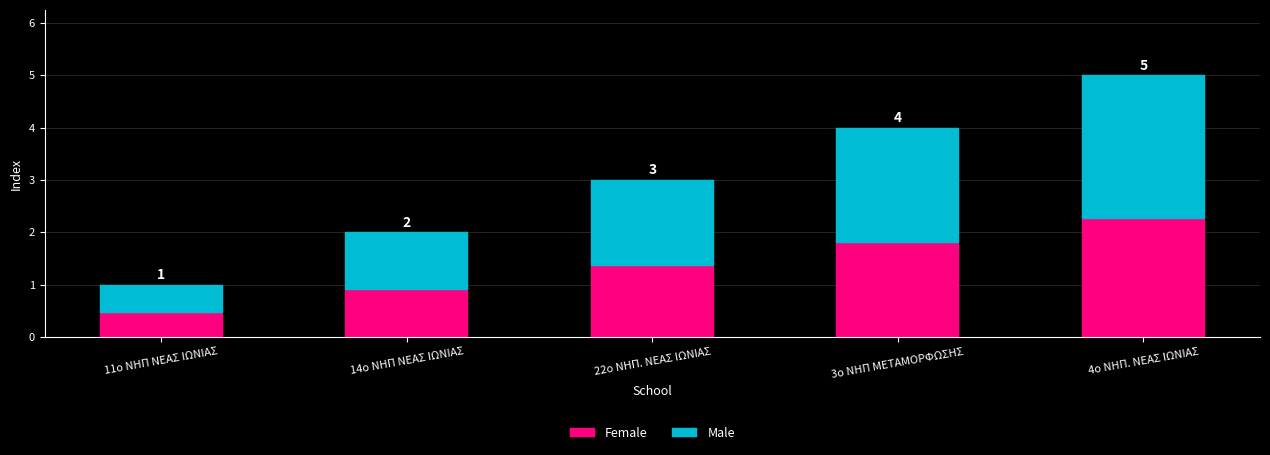

At which category is the sum across all series the highest?

4ο ΝΗΠ. ΝΕΑΣ ΙΩΝΙΑΣ